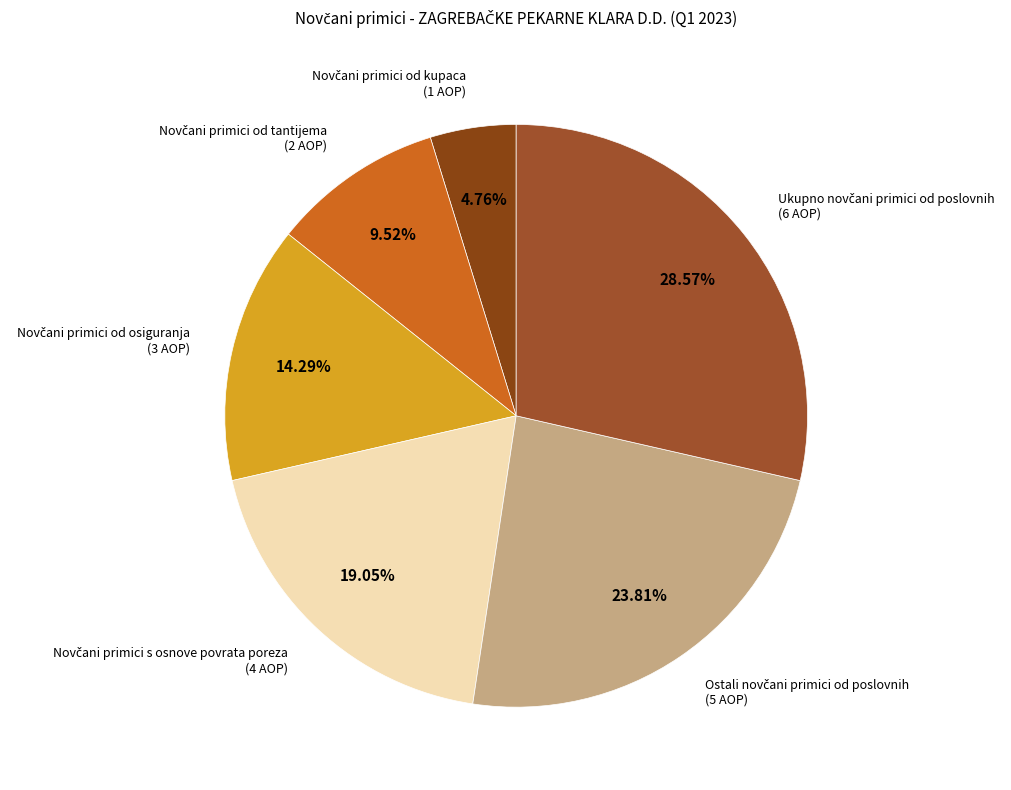

Count the number of slices in the pie.

6